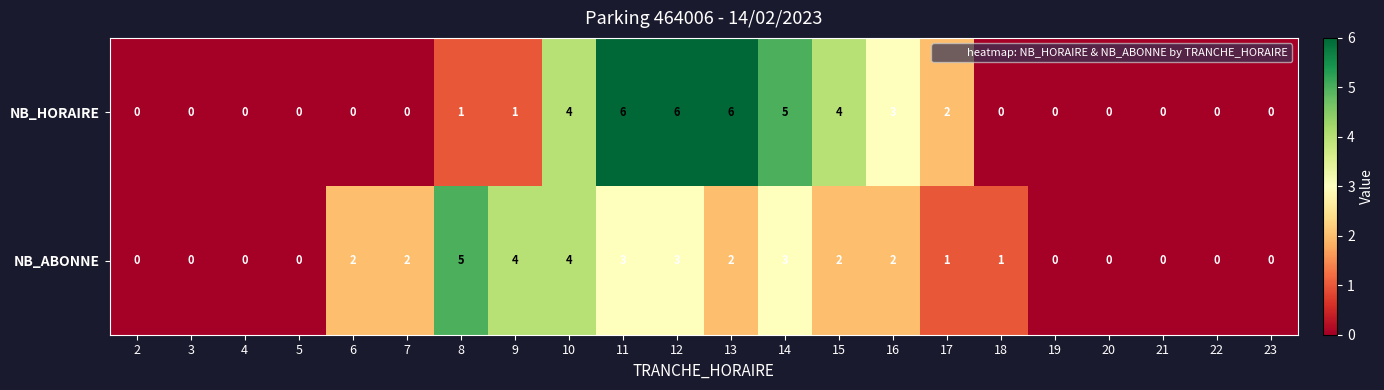

Which series changed the most between 18 and 23?

NB_ABONNE